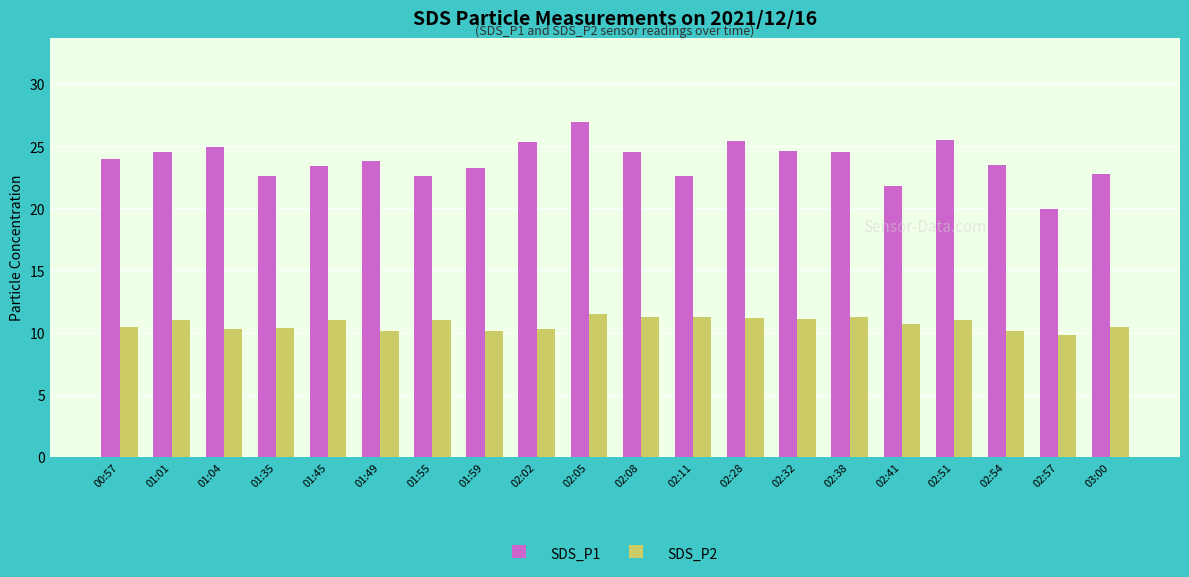

What is the difference between the maximum and minimum values in the SDS_P2 series?

1.8